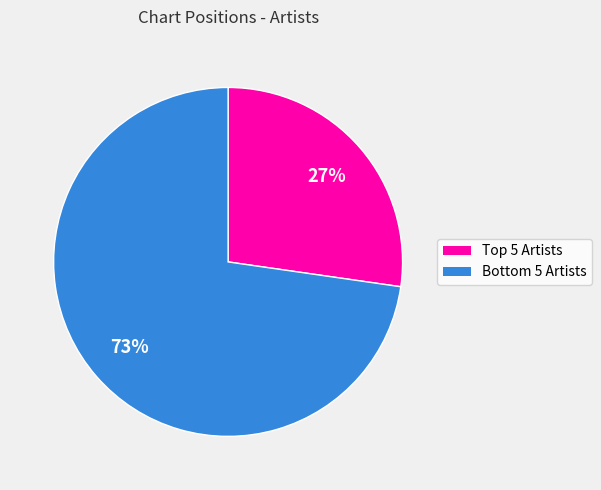

Does any single category account for the majority?

Yes